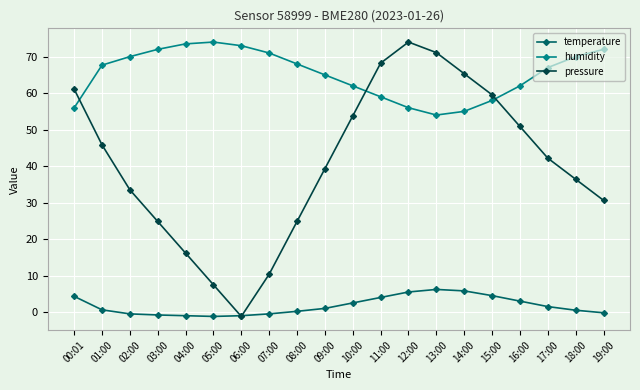

How many data points in pressure are above 42?

10